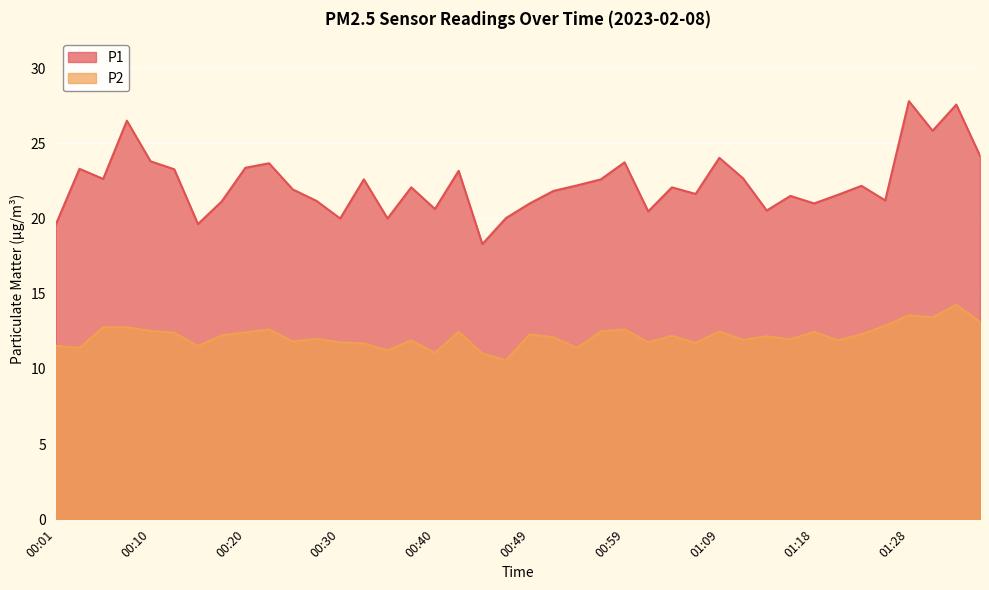

Reading left to right, list all the values displayed in this chart.

P1: 19.6	23.3	22.6	26.5	23.8	23.3	19.6	21.1	23.4	23.7	21.9	21.2	20.0	22.6	20.0	22.1	20.6	23.2	18.3	20.0	21.0	21.8	22.2	22.6	23.7	20.5	22.1	21.6	24.0	22.7	20.5	21.5	21.0	21.6	22.2	21.2	27.8	25.8	27.6	24.2
P2: 11.5	11.4	12.8	12.8	12.5	12.4	11.5	12.2	12.4	12.6	11.8	12.0	11.8	11.7	11.2	11.9	11.1	12.5	11.0	10.6	12.3	12.1	11.4	12.5	12.6	11.8	12.2	11.7	12.5	11.9	12.2	12.0	12.5	11.9	12.3	12.9	13.6	13.4	14.3	13.1